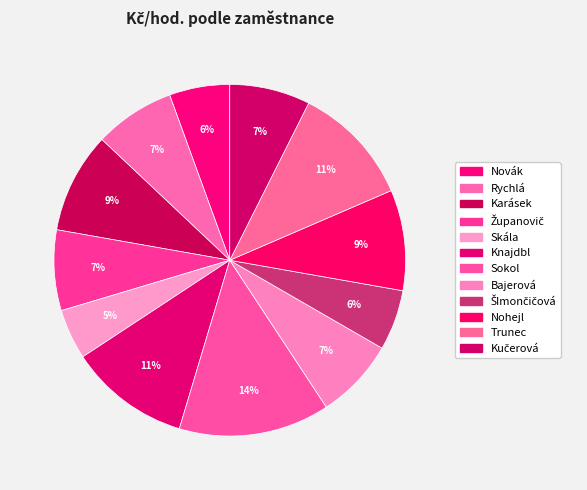

Count the number of slices in the pie.

12